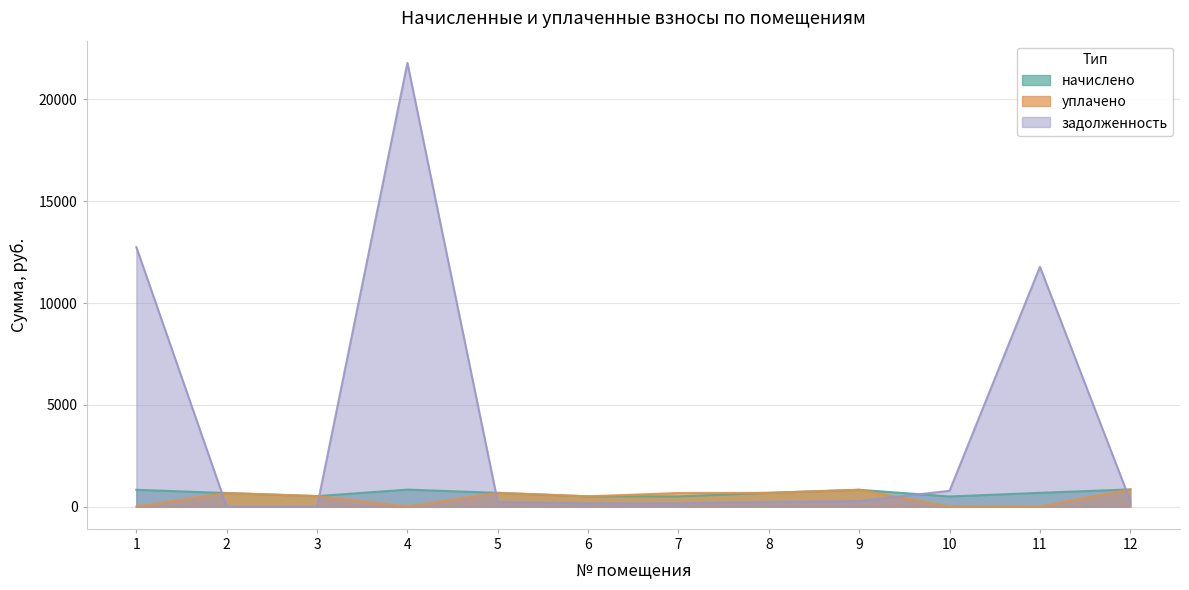

In начислено, how many points are lower than both neighbors (excluding endpoints)?

3